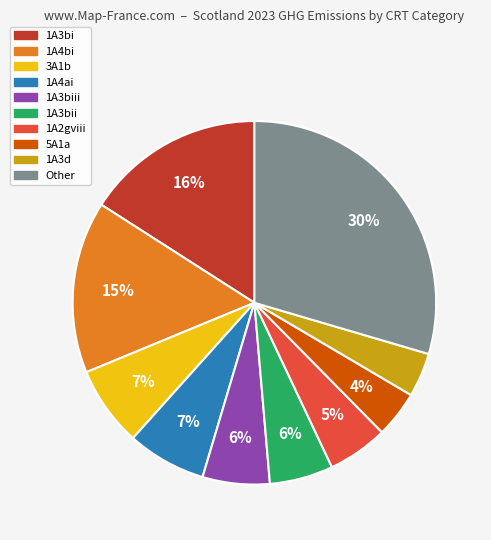

To the nearest percent, what is the difference between the largest and smallest slice percentages?

26%